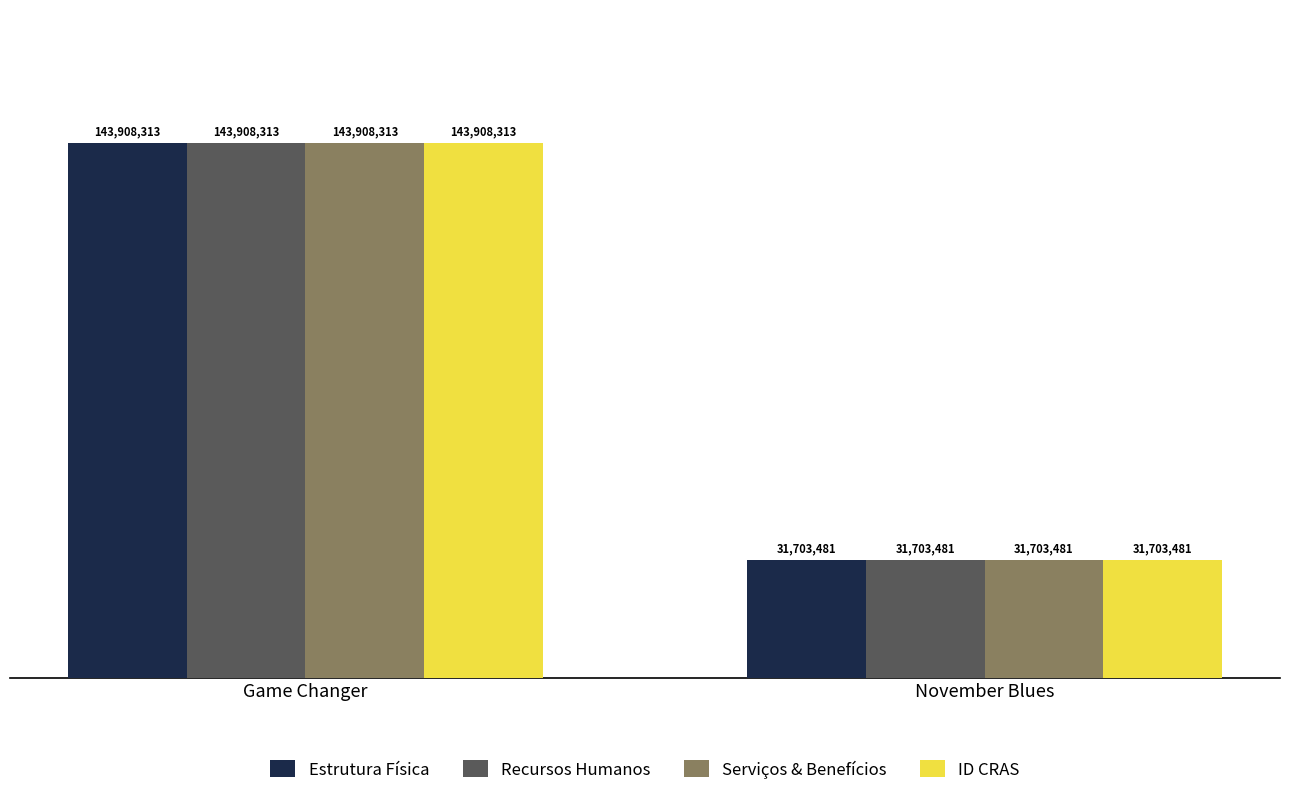

The value of Recursos Humanos at Game Changer is 30985390. True or false?

False